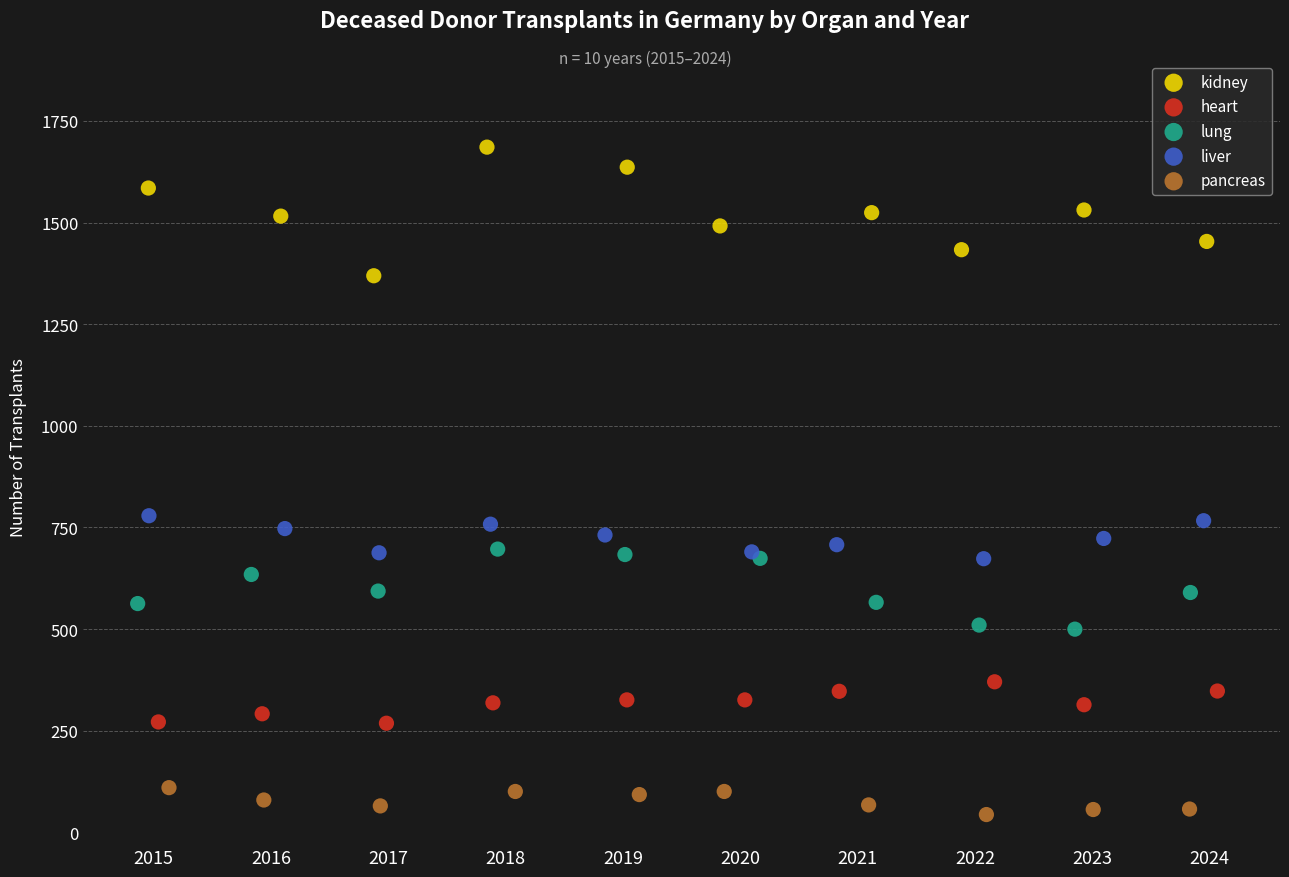

Which series has the widest spread of Y values?

kidney